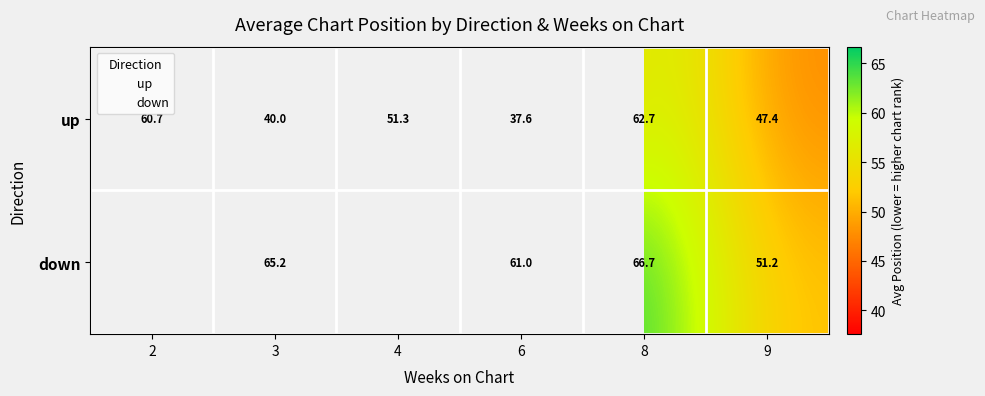

Which series has the largest total across all categories?

up